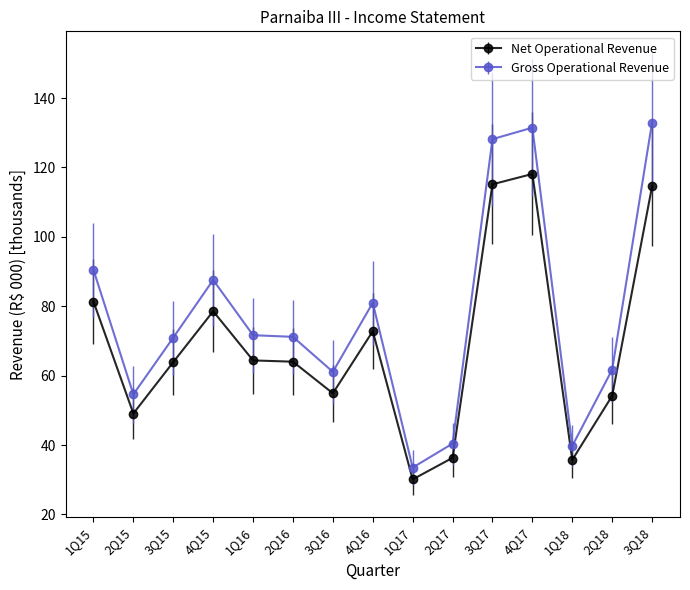

What is the total value across all series at 3Q18?

247.5